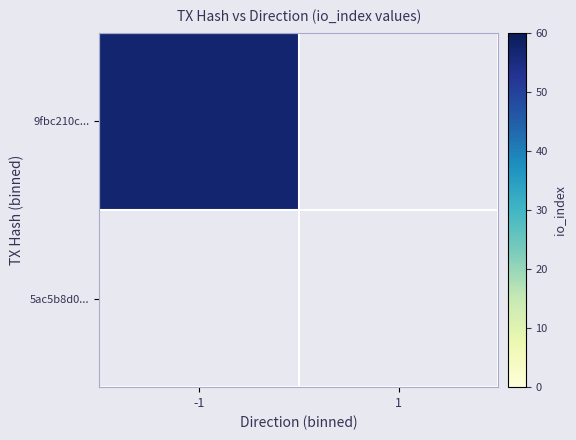

At io_index, list the series in order from largest to smallest.

9fbc210c689bfaec0d2c5cdeaecafc1a7cd1ab3, 5ac5b8d076e1c8daa4c3c9696c5dab8b6081607